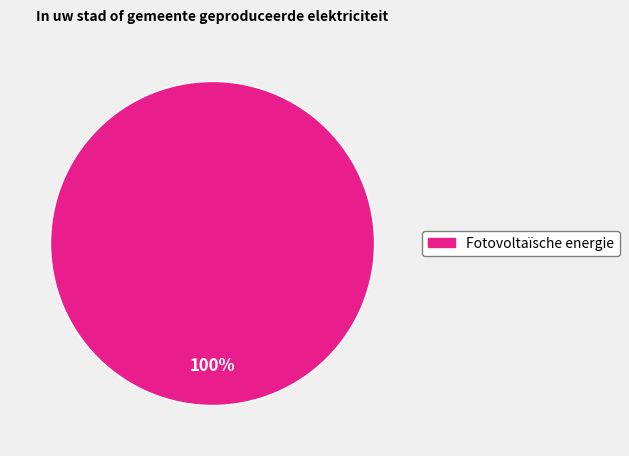

Is there any slice that represents more than half of the pie?

Yes